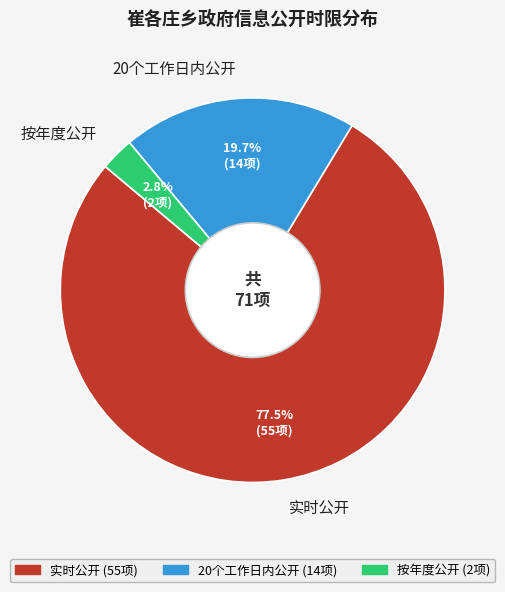

Is there a majority slice in this chart?

Yes